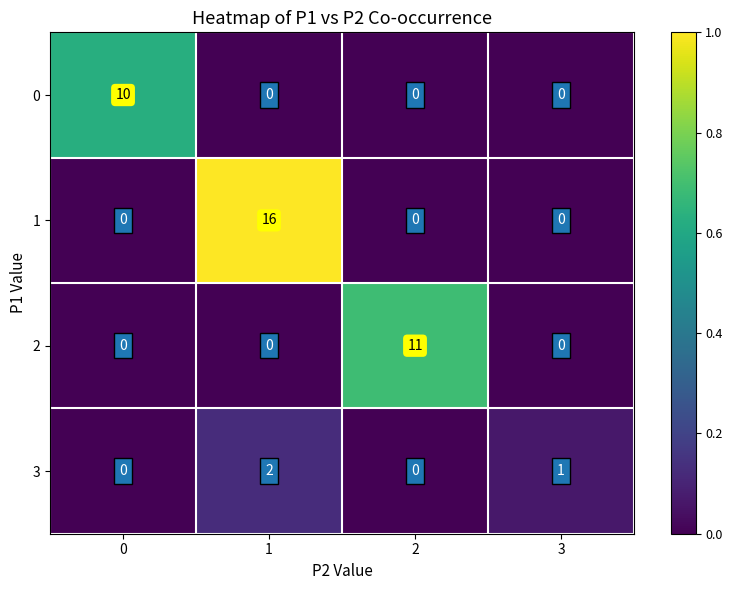

How many series are shown in this chart?

4